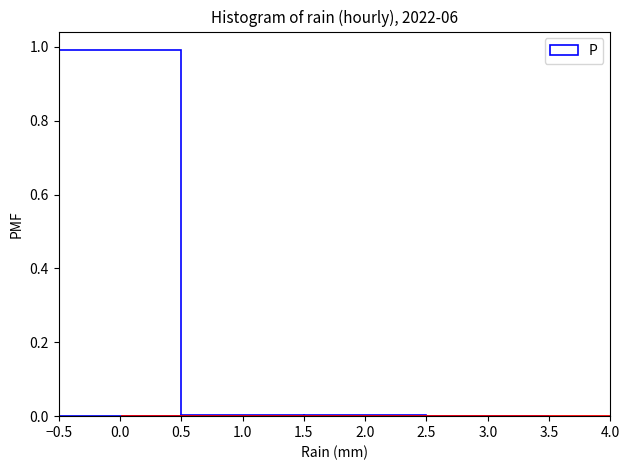

Reading left to right, transcribe this chart: for each bar, give the range it covers on the x-axis and its height. The values are not printed on the chart, so give them approximately, as read against the axis.

-0.5 to 0.5: 1
0.5 to 1.5: under 0.02
1.5 to 2.5: under 0.02
2.5 to 3.5: under 0.02